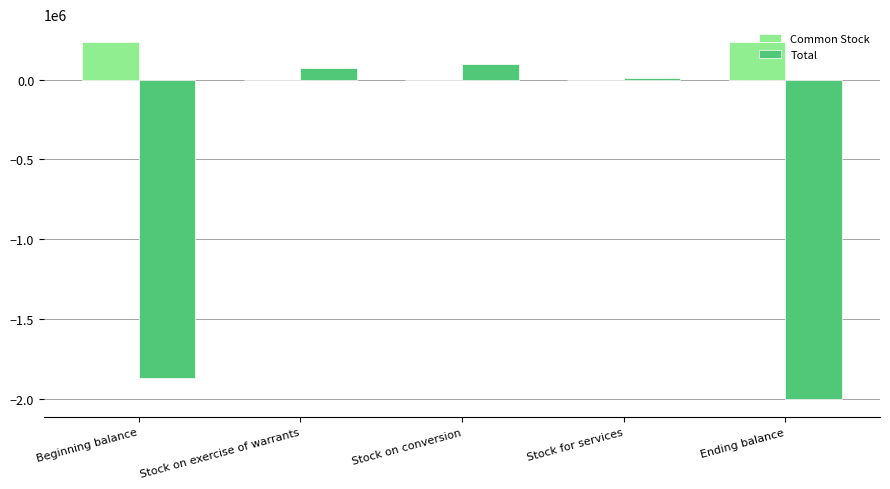

Which series has the largest total across all categories?

Common Stock